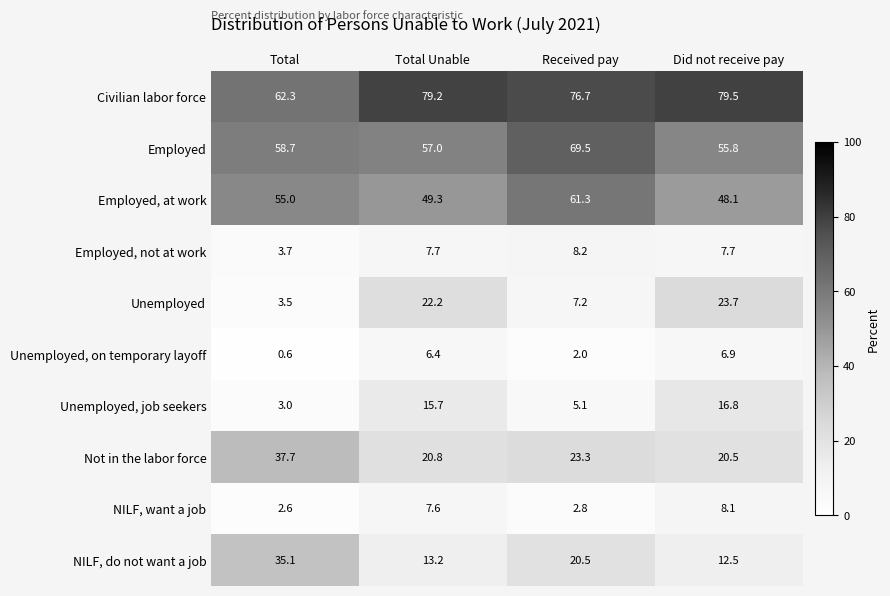

Count the number of data series in this chart.

10